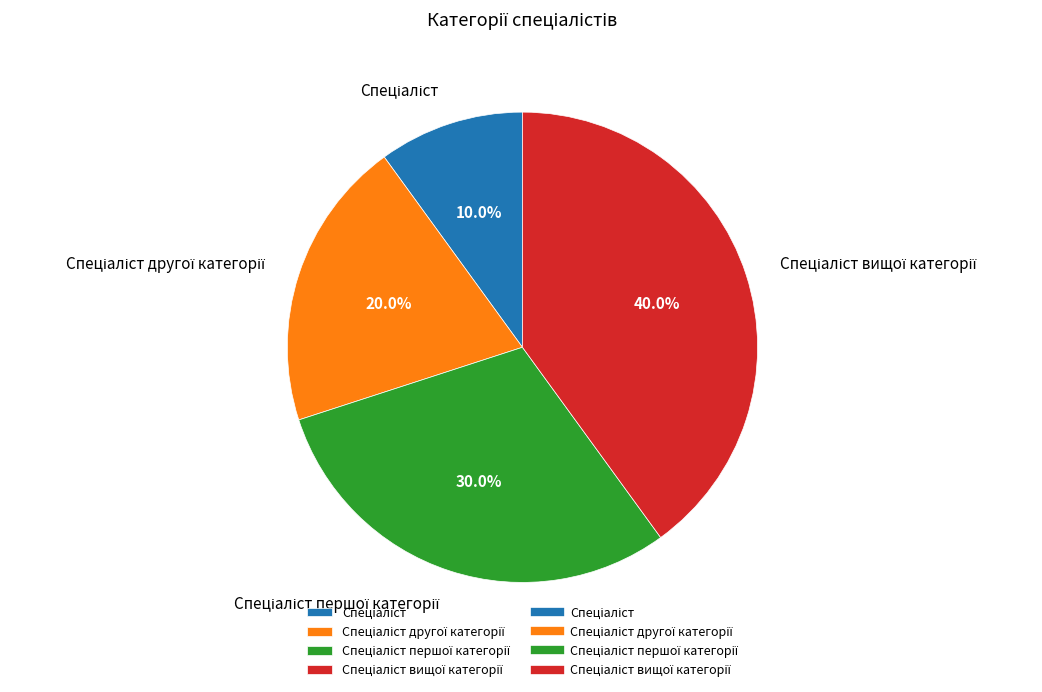

Is there a majority slice in this chart?

No